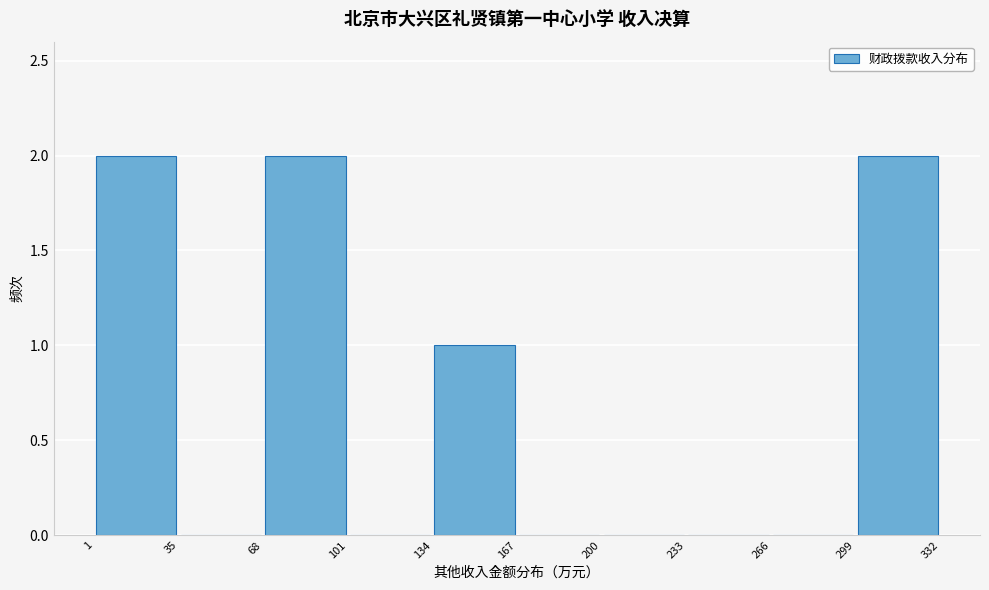

Reading left to right, list every bar in this chart as the range it spans on the x-axis followed by its height. The values are not printed on the chart, so give them approximately, as read against the axis.

1 to 35: 2
35 to 68: 0
68 to 101: 2
101 to 134: 0
134 to 167: 1
167 to 200: 0
200 to 233: 0
233 to 266: 0
266 to 299: 0
299 to 332: 2